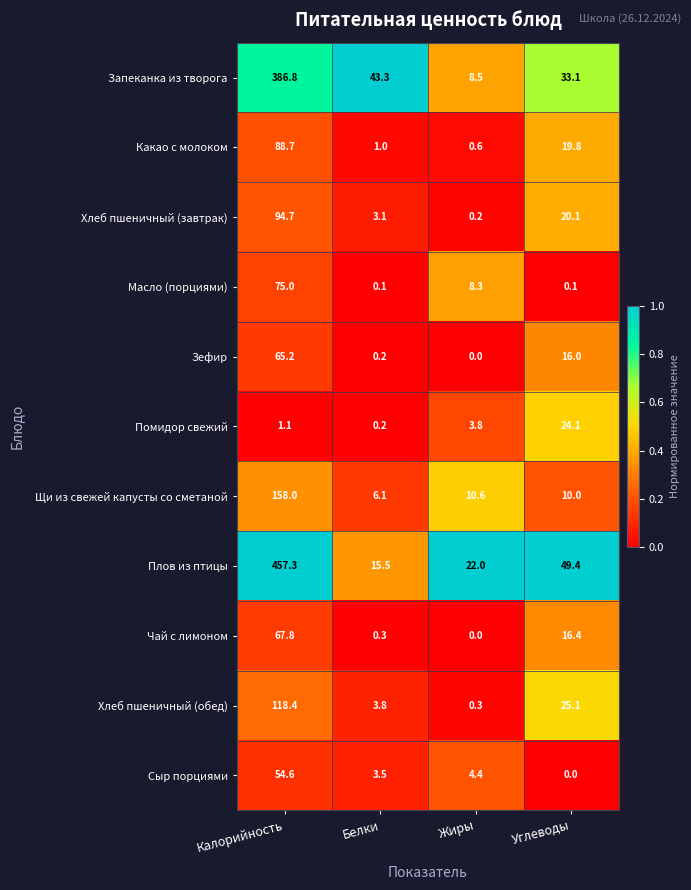

True or false: Помидор свежий has a value of 36.9 at Углеводы.

False